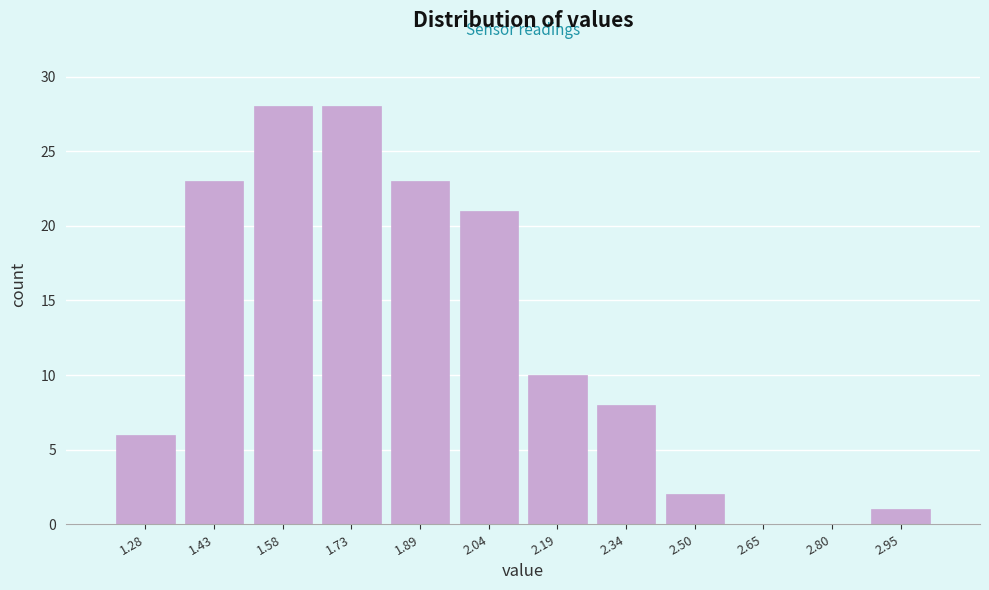

What is the height of the bar covering 1.66 to 1.82 on the x-axis? Neither the bar edges nor the heights are printed on the chart, so give them approximately, as read against the axes.

28